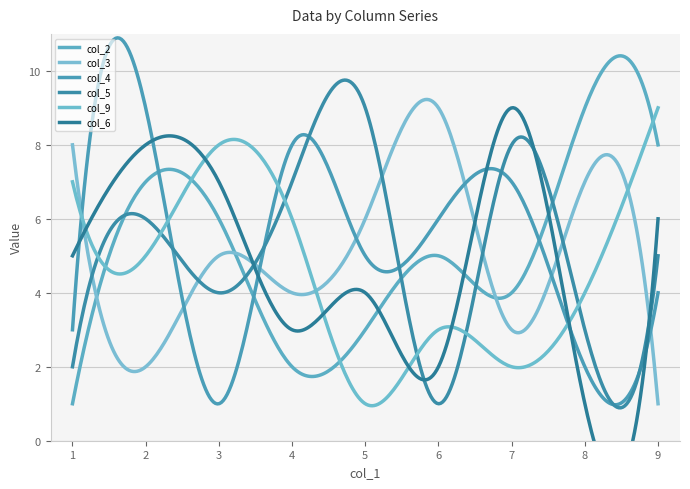

The col_5 series shows 1 at 6. True or false?

True